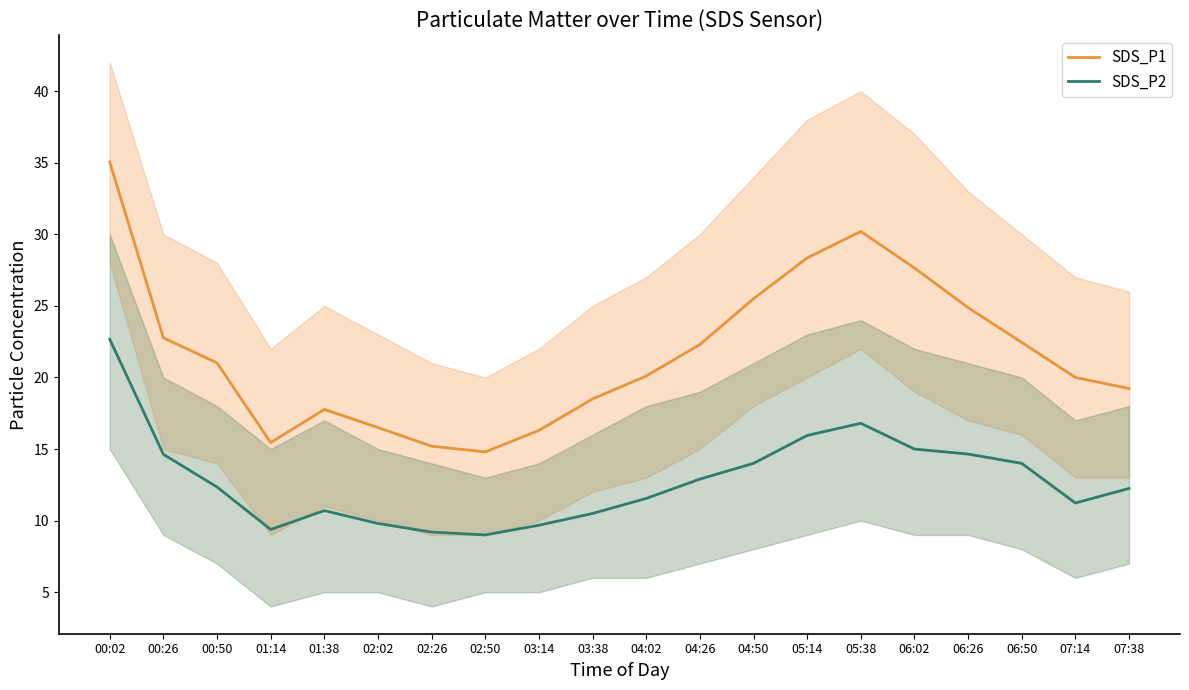

Reading left to right, what are all the values shown in this chart?

SDS_P1: 35.0	22.8	21.0	15.4	17.8	16.5	15.2	14.8	16.3	18.5	20.1	22.3	25.5	28.4	30.2	27.6	24.9	22.4	20.0	19.2
SDS_P2: 22.7	14.6	12.3	9.4	10.7	9.8	9.2	9.0	9.7	10.5	11.6	12.9	14.0	15.9	16.8	15.0	14.7	14.0	11.2	12.2